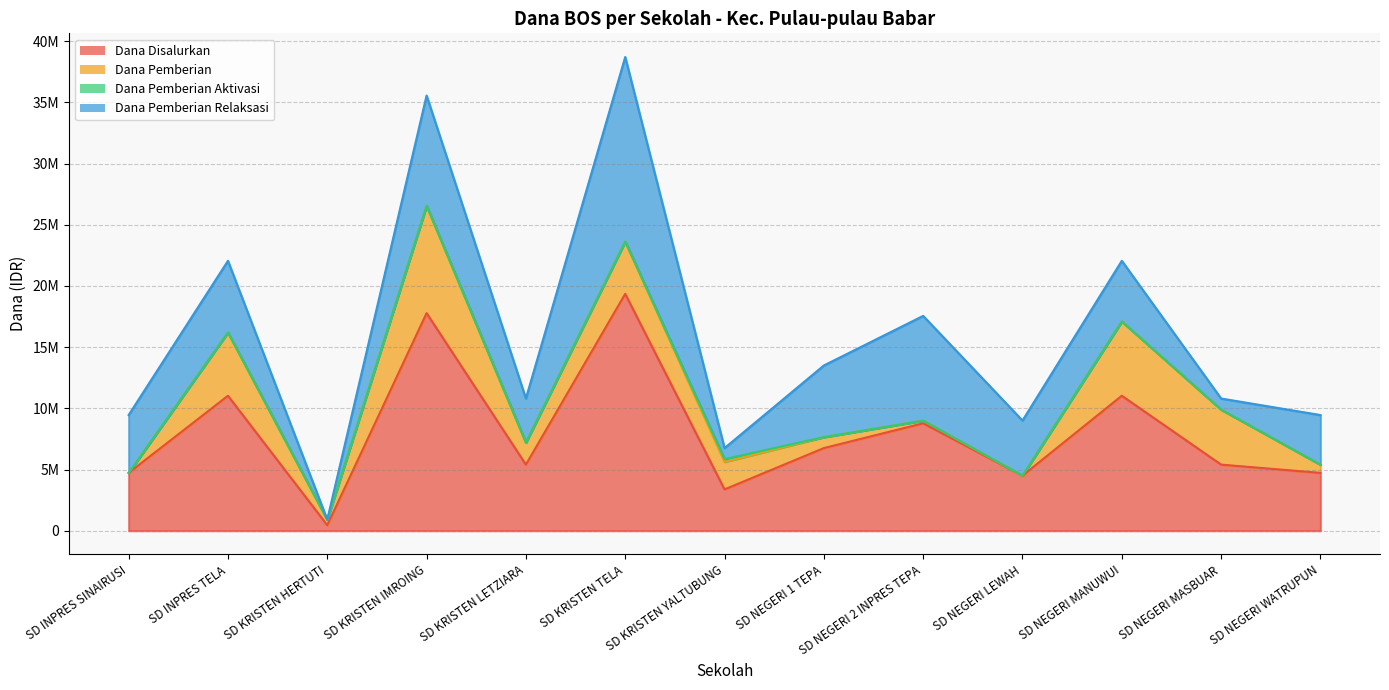

Reading left to right, list all the values displayed in this chart.

Dana Disalurkan: SD INPRES SINAIRUSI=4725000	SD INPRES TELA=11025000	SD KRISTEN HERTUTI=450000	SD KRISTEN IMROING=17775000	SD KRISTEN LETZIARA=5400000	SD KRISTEN TELA=19350000	SD KRISTEN YALTUBUNG=3375000	SD NEGERI 1 TEPA=6750000	SD NEGERI 2 INPRES TEPA=8775000	SD NEGERI LEWAH=4500000	SD NEGERI MANUWUI=11025000	SD NEGERI MASBUAR=5400000	SD NEGERI WATRUPUN=4725000
Dana Pemberian: SD INPRES SINAIRUSI=0	SD INPRES TELA=5175000	SD KRISTEN HERTUTI=450000	SD KRISTEN IMROING=8775000	SD KRISTEN LETZIARA=1800000	SD KRISTEN TELA=4275000	SD KRISTEN YALTUBUNG=2250000	SD NEGERI 1 TEPA=900000	SD NEGERI 2 INPRES TEPA=225000	SD NEGERI LEWAH=0	SD NEGERI MANUWUI=6075000	SD NEGERI MASBUAR=4500000	SD NEGERI WATRUPUN=675000
Dana Pemberian Aktivasi: SD INPRES SINAIRUSI=0	SD INPRES TELA=0	SD KRISTEN HERTUTI=0	SD KRISTEN IMROING=0	SD KRISTEN LETZIARA=0	SD KRISTEN TELA=0	SD KRISTEN YALTUBUNG=225000	SD NEGERI 1 TEPA=0	SD NEGERI 2 INPRES TEPA=0	SD NEGERI LEWAH=0	SD NEGERI MANUWUI=0	SD NEGERI MASBUAR=0	SD NEGERI WATRUPUN=0
Dana Pemberian Relaksasi: SD INPRES SINAIRUSI=4725000	SD INPRES TELA=5850000	SD KRISTEN HERTUTI=0	SD KRISTEN IMROING=9000000	SD KRISTEN LETZIARA=3600000	SD KRISTEN TELA=15075000	SD KRISTEN YALTUBUNG=900000	SD NEGERI 1 TEPA=5850000	SD NEGERI 2 INPRES TEPA=8550000	SD NEGERI LEWAH=4500000	SD NEGERI MANUWUI=4950000	SD NEGERI MASBUAR=900000	SD NEGERI WATRUPUN=4050000